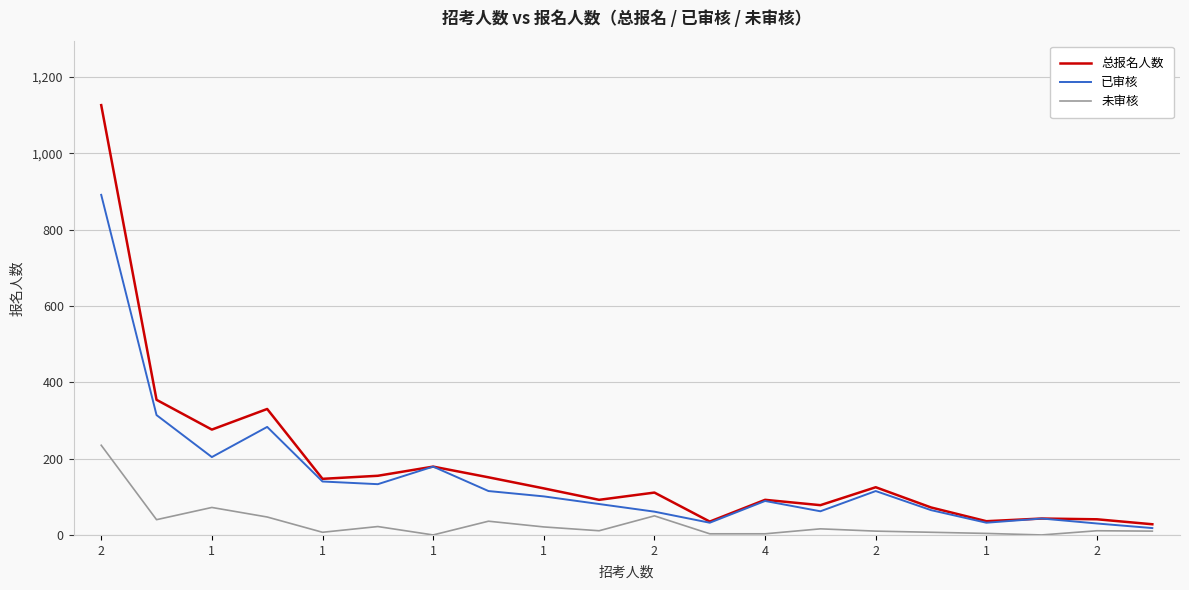

How many lines are shown in the chart?

3